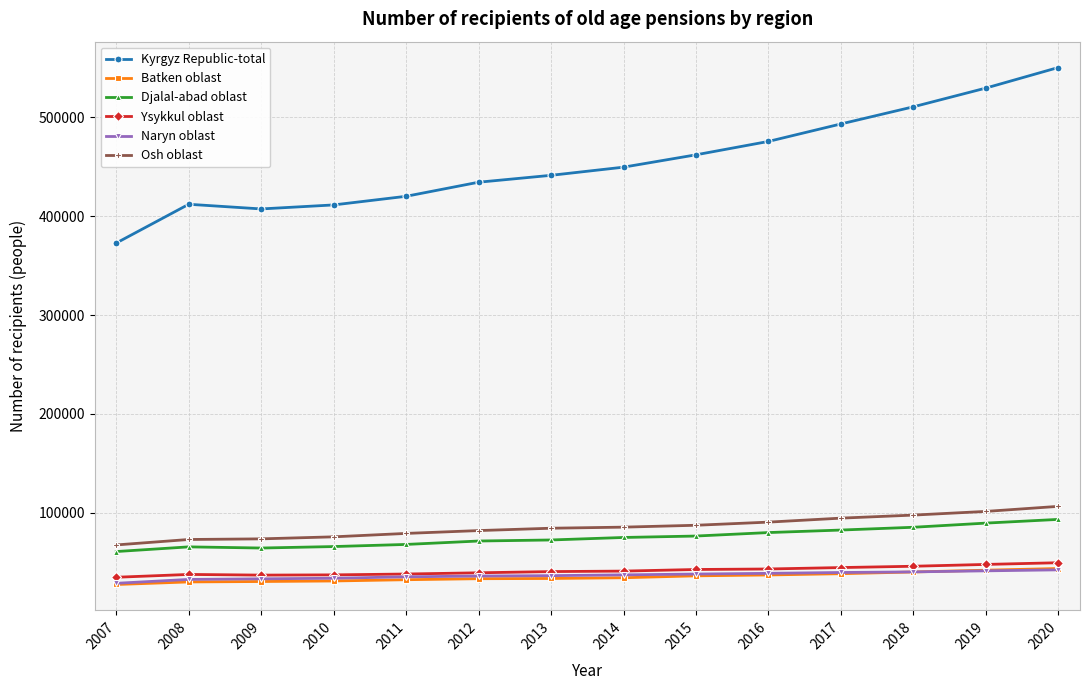

What is the lowest value of the Ysykkul oblast series?

34528